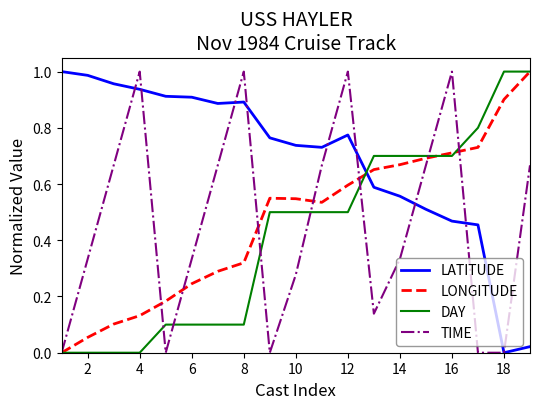

At how many categories does at least one series exceed 0?

19